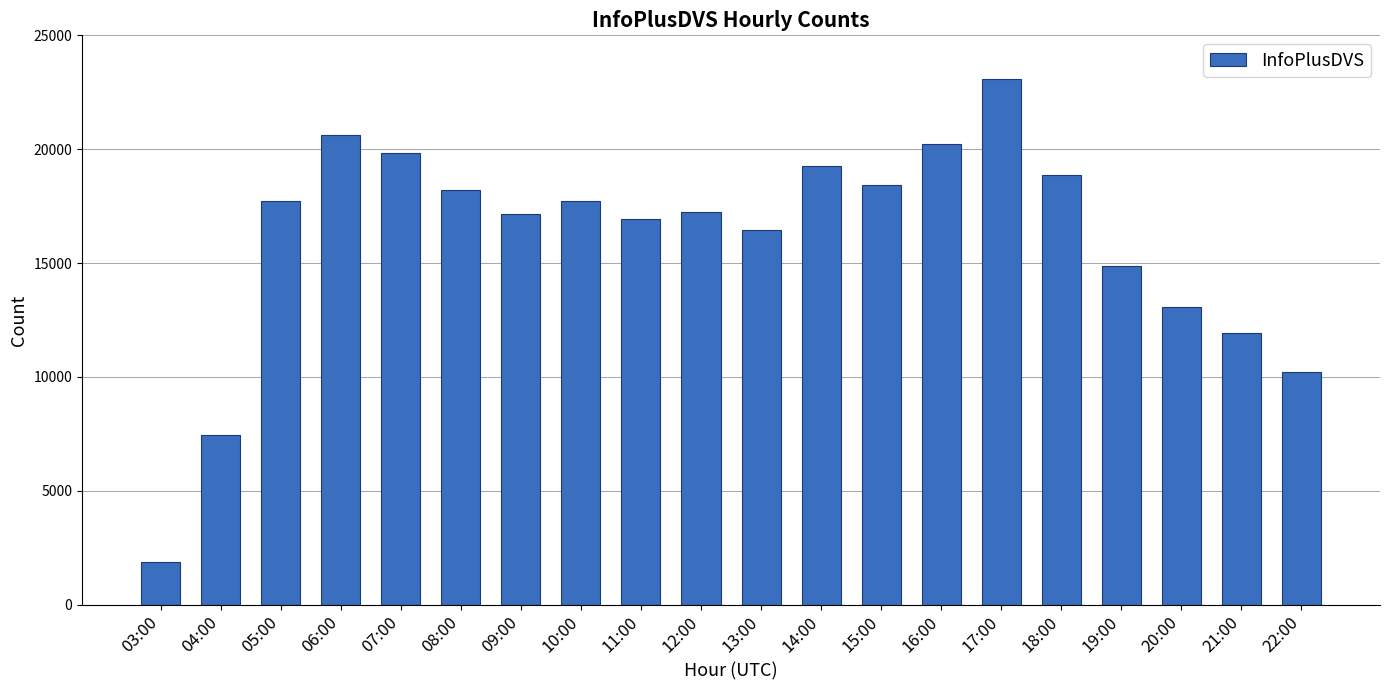

Read the value at 04:00.

7444